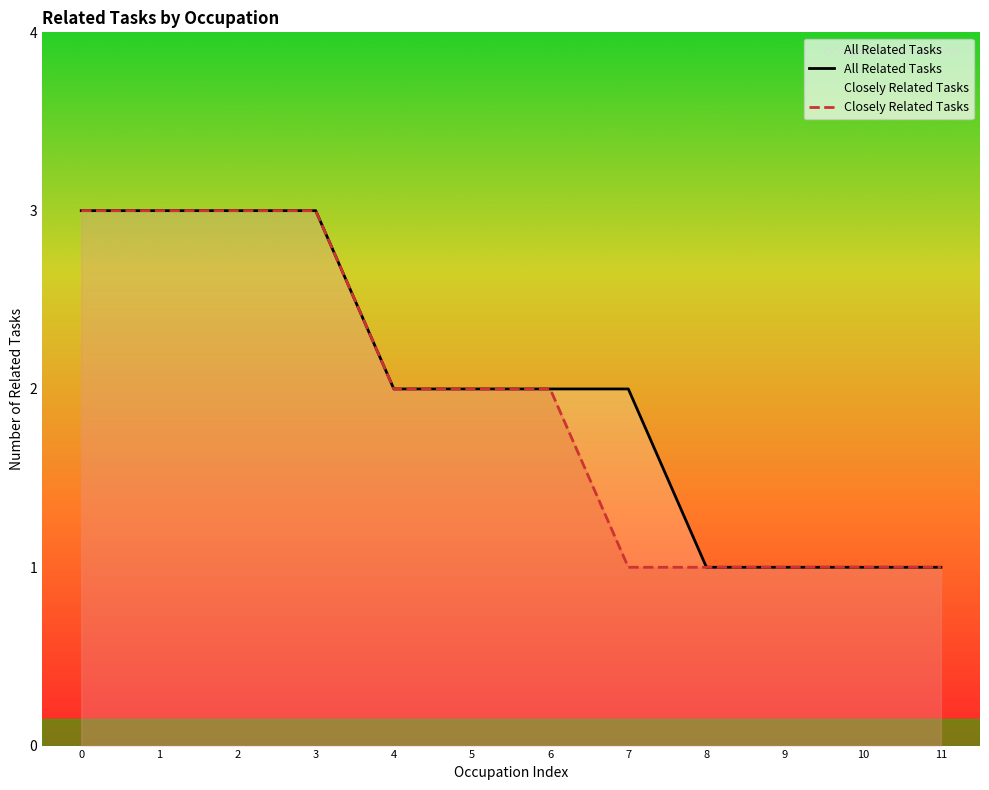

Reading left to right, list all the values displayed in this chart.

3	3	3	3	2	2	2	2	1	1	1	1